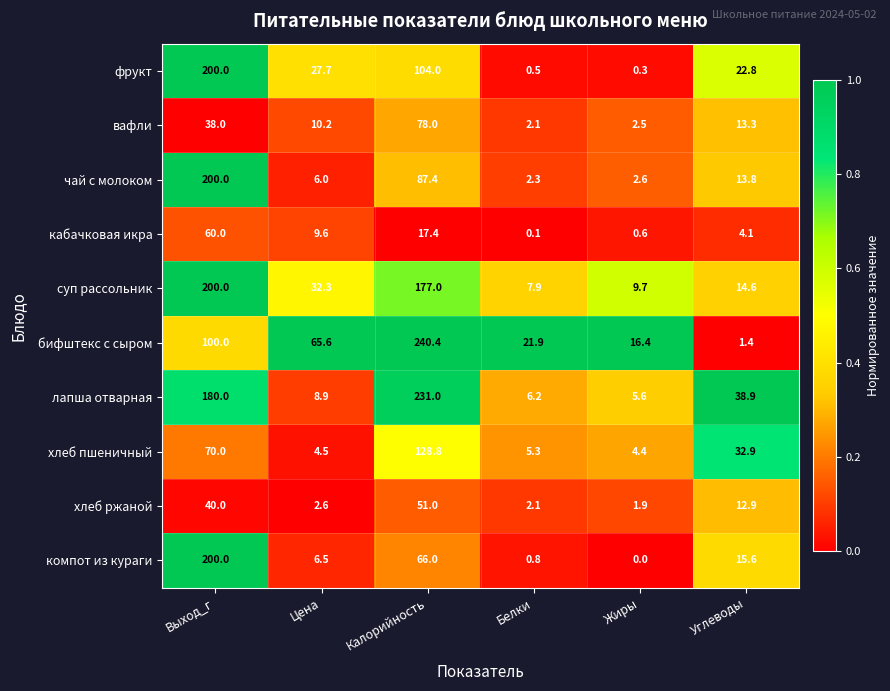

At which category is the sum across all series the highest?

Выход_г